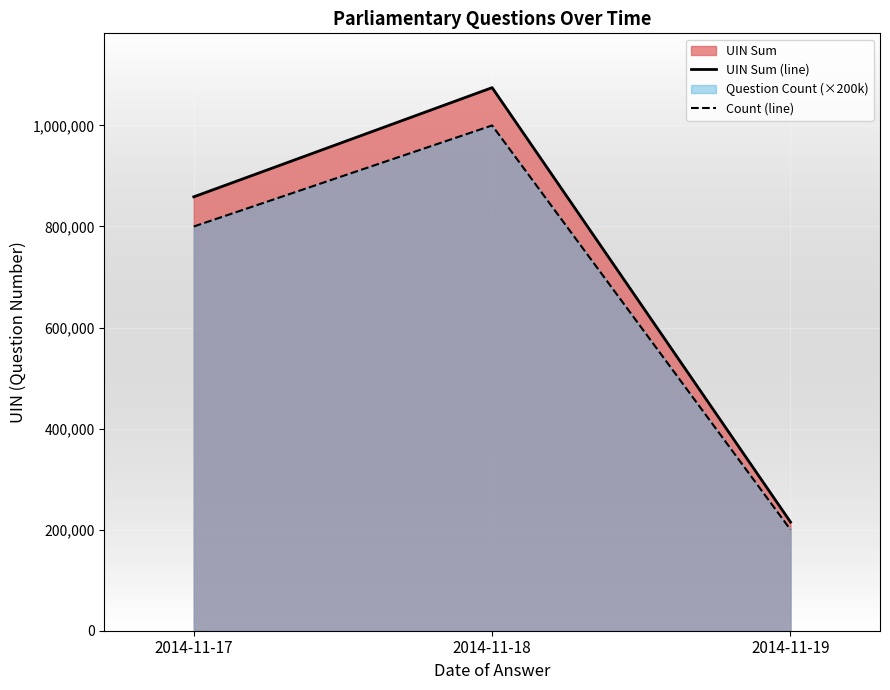

What is the maximum value for UIN Sum (line)?

1074811